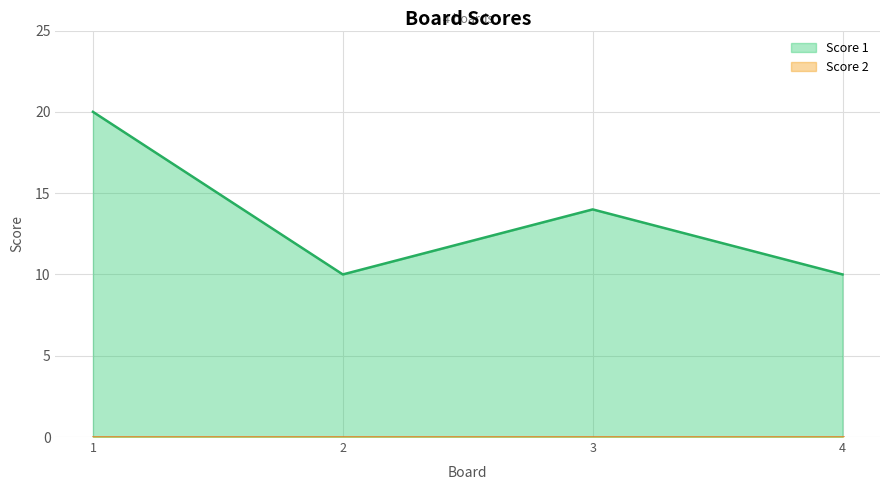

Does the chart have visible grid lines?

Yes